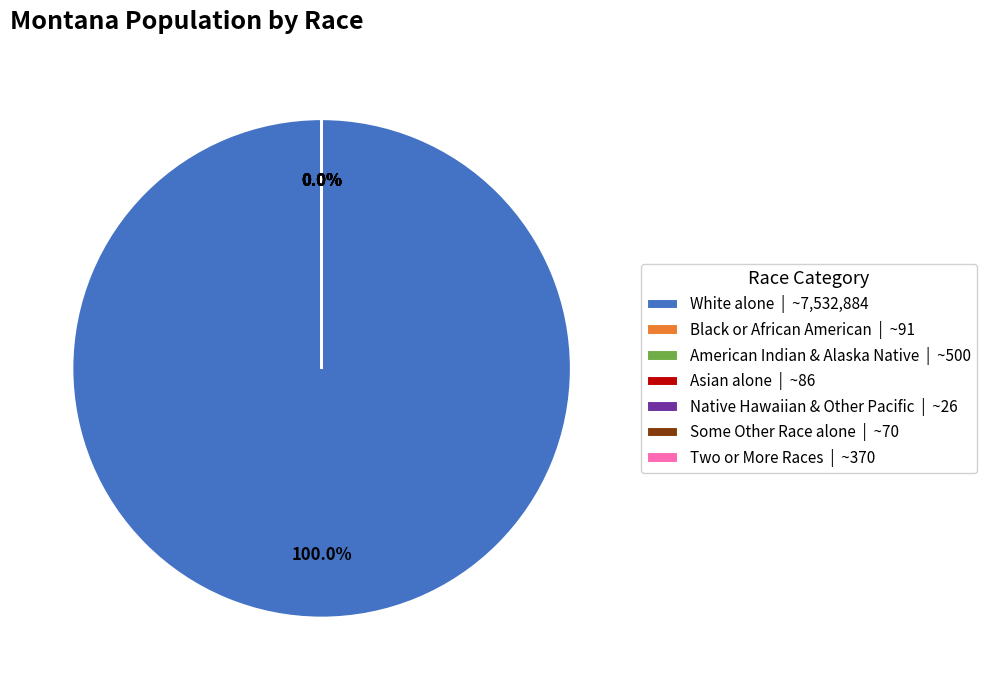

Which category has the biggest portion of the pie?

White alone | ~7,532,884